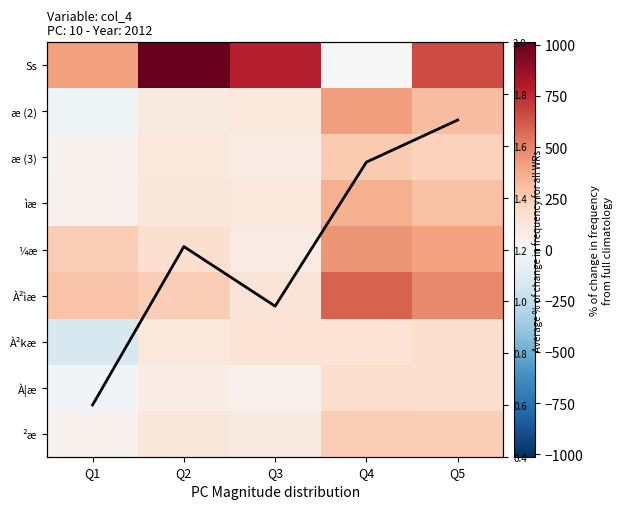

Is it true that À²kæ equals 58.6 at Q4?

False